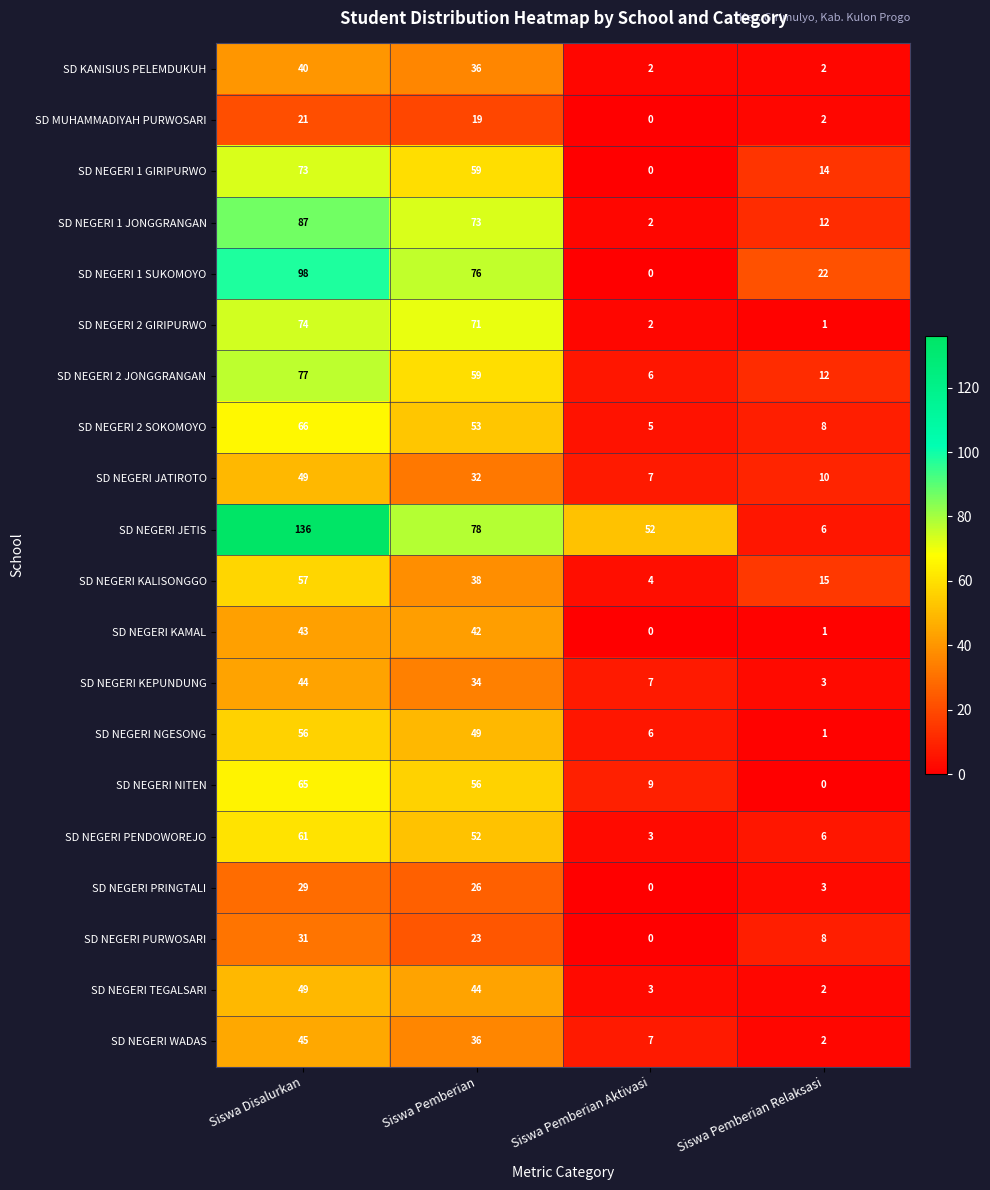

Where is SD MUHAMMADIYAH PURWOSARI nearest to the value 10?

Siswa Pemberian Relaksasi